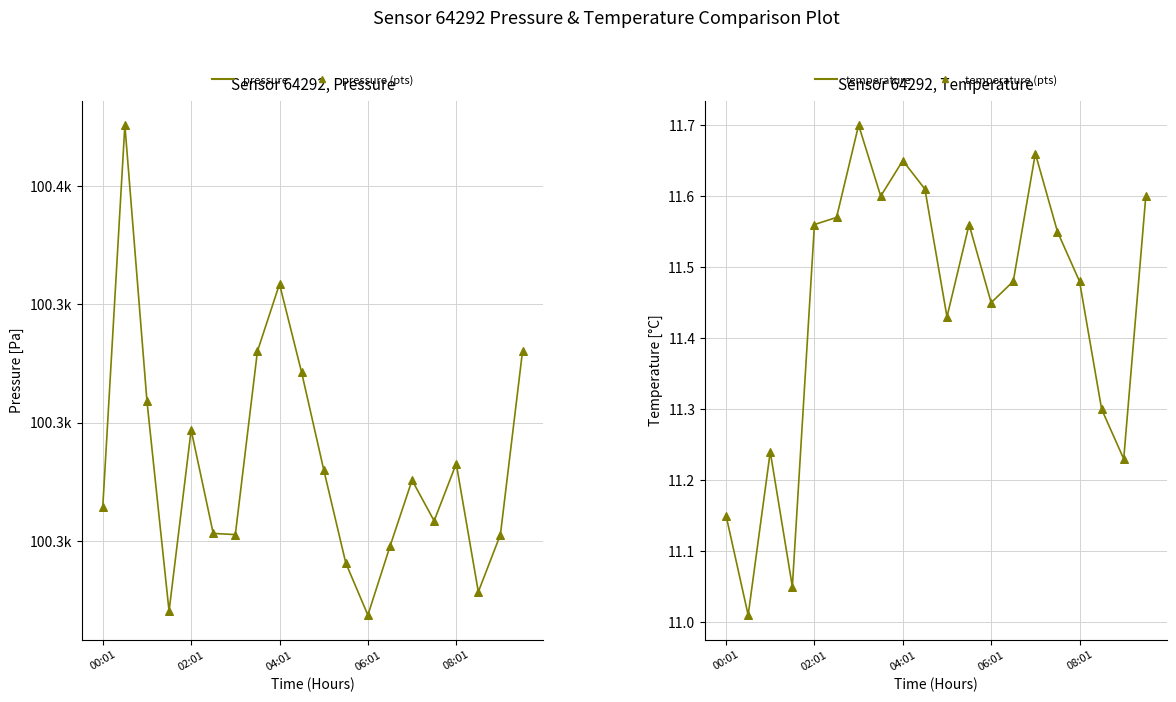

What are all the series names shown in the legend?

pressure (line), pressure (pts), temperature (line), temperature (pts)